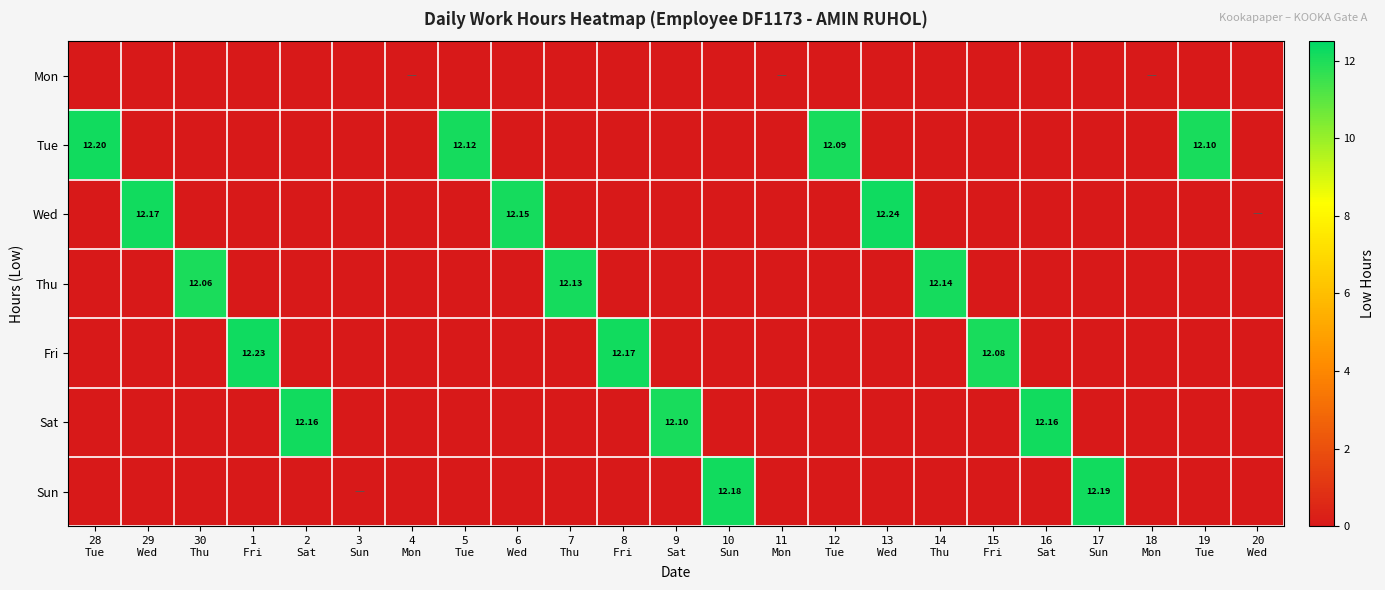

How many data points does each series have?

23